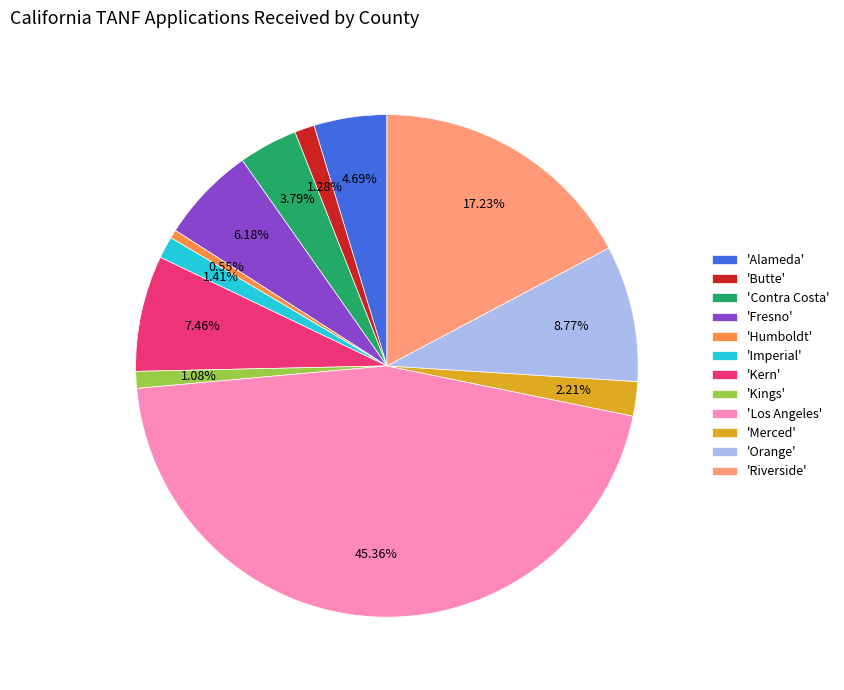

Which category has the smallest portion of the pie?

'Humboldt'